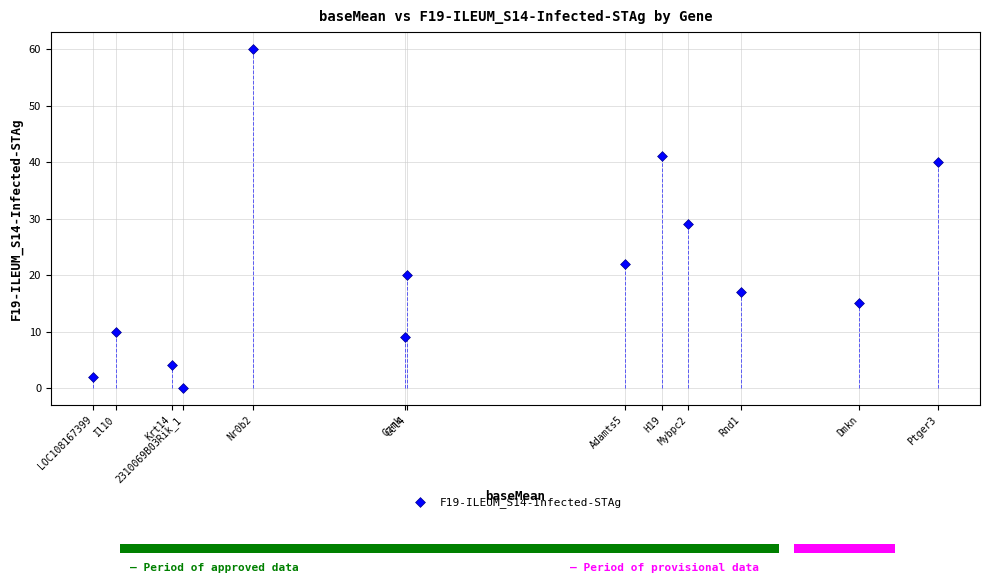

What Y value in the scatter plot is closest to 30?

29